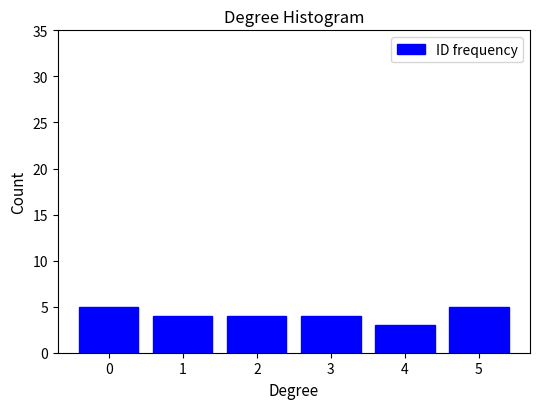

Reading left to right, what are all the values shown in this chart?

5	4	4	4	3	5